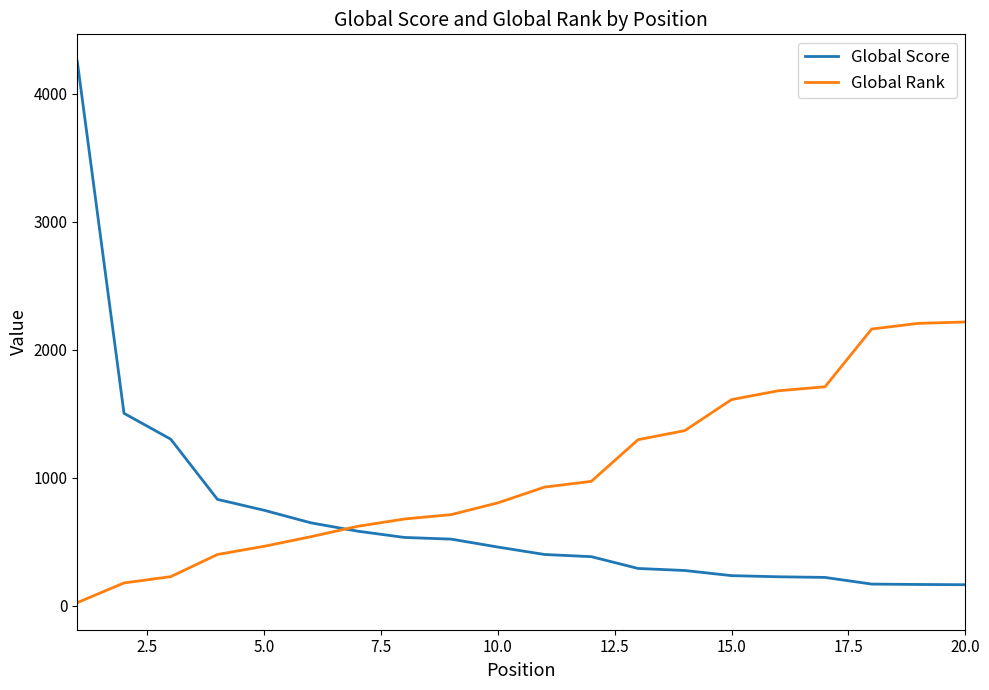

Which series has the widest spread of values?

Global Score